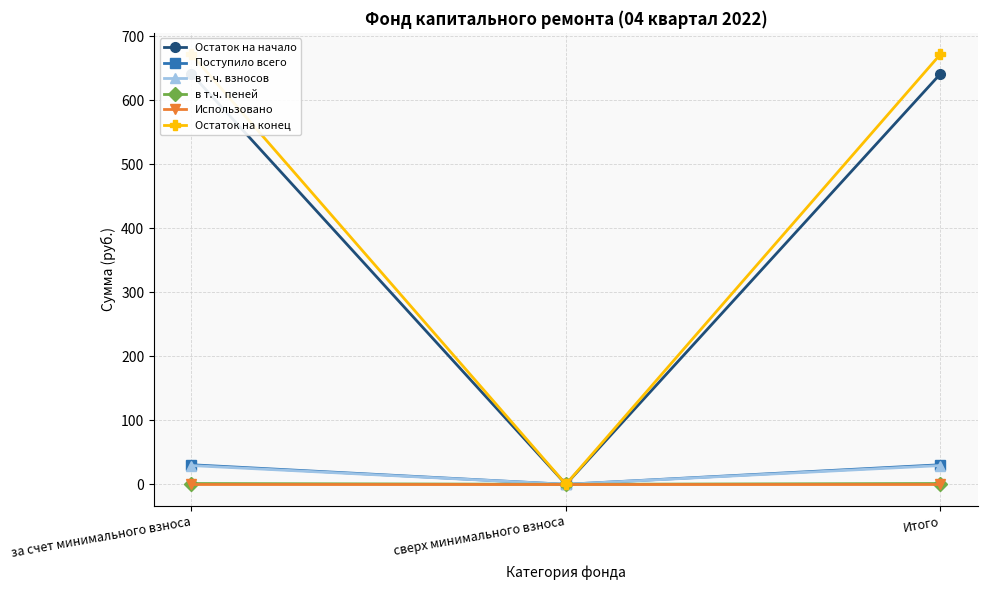

What is the difference between the highest and lowest values at за счет минимального взноса?

671.6